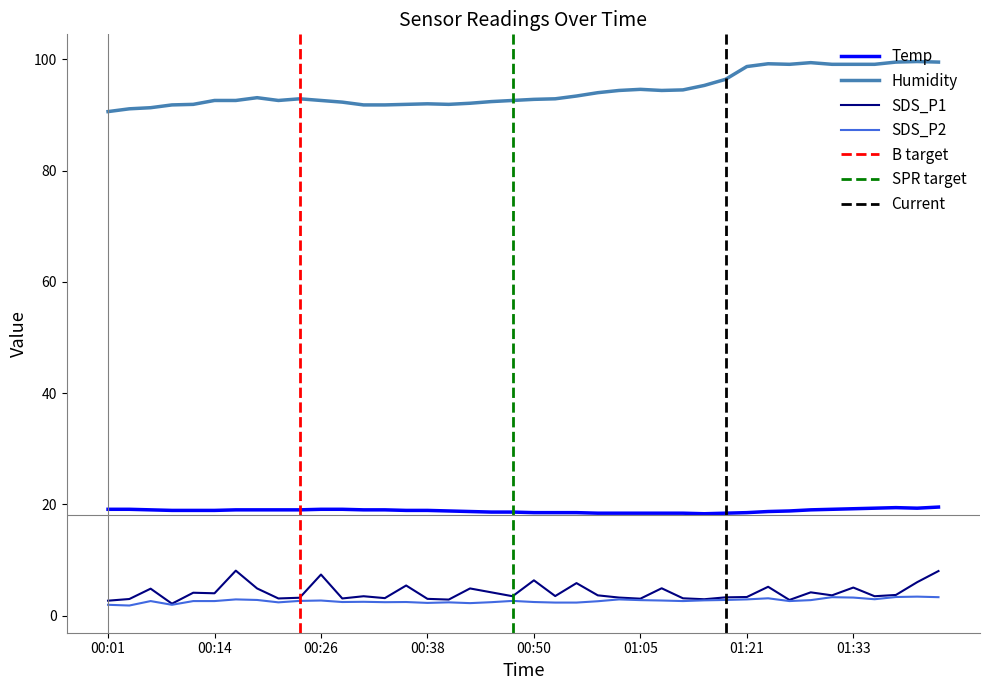

Reading left to right, list all the values displayed in this chart.

Temp: 00:01=19.1	00:04=19.1	00:06=19.0	00:09=18.9	00:11=18.9	00:14=18.9	00:16=19.0	00:18=19.0	00:21=19.0	00:23=19.0	00:26=19.1	00:28=19.1	00:31=19.0	00:33=19.0	00:36=18.9	00:38=18.9	00:40=18.8	00:43=18.7	00:45=18.6	00:48=18.6	00:50=18.5	00:53=18.5	00:55=18.5	01:00=18.4	01:03=18.4	01:05=18.4	01:07=18.4	01:10=18.4	01:13=18.3	01:15=18.4	01:21=18.5	01:23=18.7	01:25=18.8	01:28=19.0	01:30=19.1	01:33=19.2	01:35=19.3	01:38=19.4	01:40=19.3	01:43=19.5
Humidity: 00:01=90.6	00:04=91.1	00:06=91.3	00:09=91.8	00:11=91.9	00:14=92.6	00:16=92.6	00:18=93.1	00:21=92.6	00:23=92.9	00:26=92.6	00:28=92.3	00:31=91.8	00:33=91.8	00:36=91.9	00:38=92.0	00:40=91.9	00:43=92.1	00:45=92.4	00:48=92.6	00:50=92.8	00:53=92.9	00:55=93.4	01:00=94.0	01:03=94.4	01:05=94.6	01:07=94.4	01:10=94.5	01:13=95.3	01:15=96.4	01:21=98.7	01:23=99.2	01:25=99.1	01:28=99.4	01:30=99.1	01:33=99.1	01:35=99.1	01:38=99.5	01:40=99.6	01:43=99.5
SDS_P1: 00:01=2.7	00:04=3.0	00:06=4.8	00:09=2.1	00:11=4.1	00:14=4.0	00:16=8.1	00:18=4.9	00:21=3.1	00:23=3.2	00:26=7.4	00:28=3.1	00:31=3.5	00:33=3.1	00:36=5.4	00:38=3.0	00:40=2.9	00:43=4.9	00:45=4.2	00:48=3.5	00:50=6.3	00:53=3.5	00:55=5.8	01:00=3.6	01:03=3.2	01:05=3.0	01:07=4.9	01:10=3.1	01:13=2.9	01:15=3.3	01:21=3.3	01:23=5.2	01:25=2.8	01:28=4.2	01:30=3.6	01:33=5.0	01:35=3.5	01:38=3.7	01:40=6.0	01:43=8.0
SDS_P2: 00:01=1.9	00:04=1.8	00:06=2.6	00:09=1.9	00:11=2.6	00:14=2.6	00:16=2.9	00:18=2.8	00:21=2.4	00:23=2.6	00:26=2.7	00:28=2.4	00:31=2.5	00:33=2.4	00:36=2.4	00:38=2.3	00:40=2.4	00:43=2.2	00:45=2.4	00:48=2.6	00:50=2.4	00:53=2.3	00:55=2.3	01:00=2.6	01:03=2.9	01:05=2.8	01:07=2.7	01:10=2.6	01:13=2.7	01:15=2.8	01:21=2.9	01:23=3.1	01:25=2.6	01:28=2.8	01:30=3.3	01:33=3.2	01:35=2.9	01:38=3.3	01:40=3.4	01:43=3.3